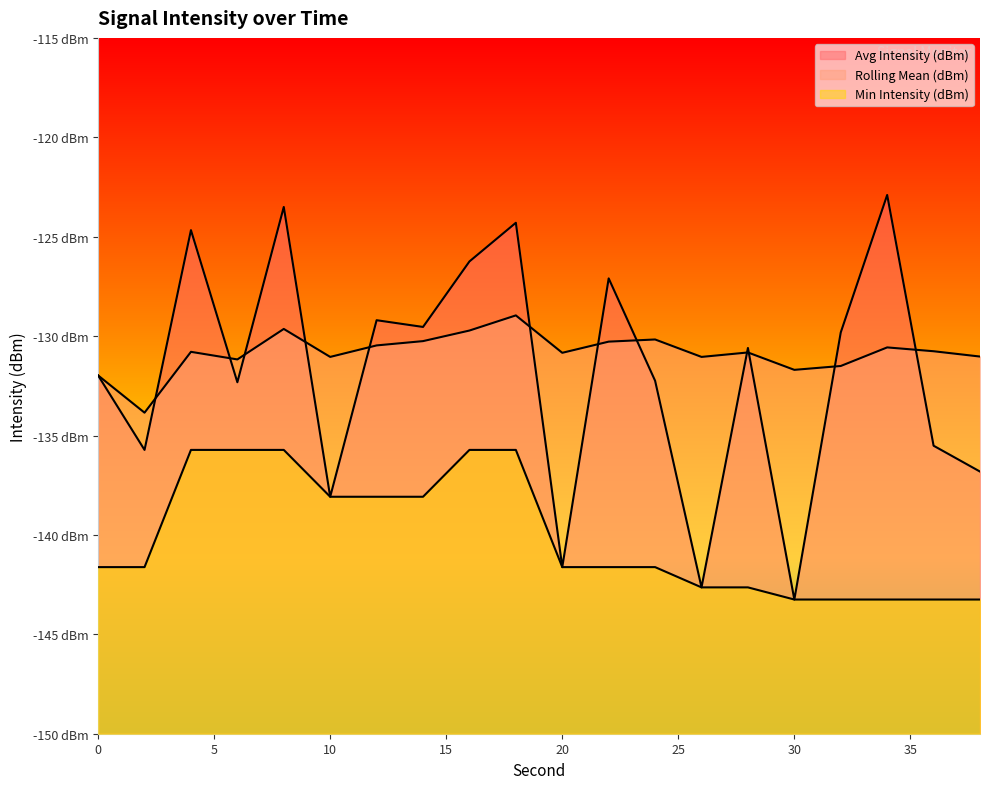

True or false: Rolling Mean (dBm) and Avg Intensity (dBm) intersect in this chart.

True